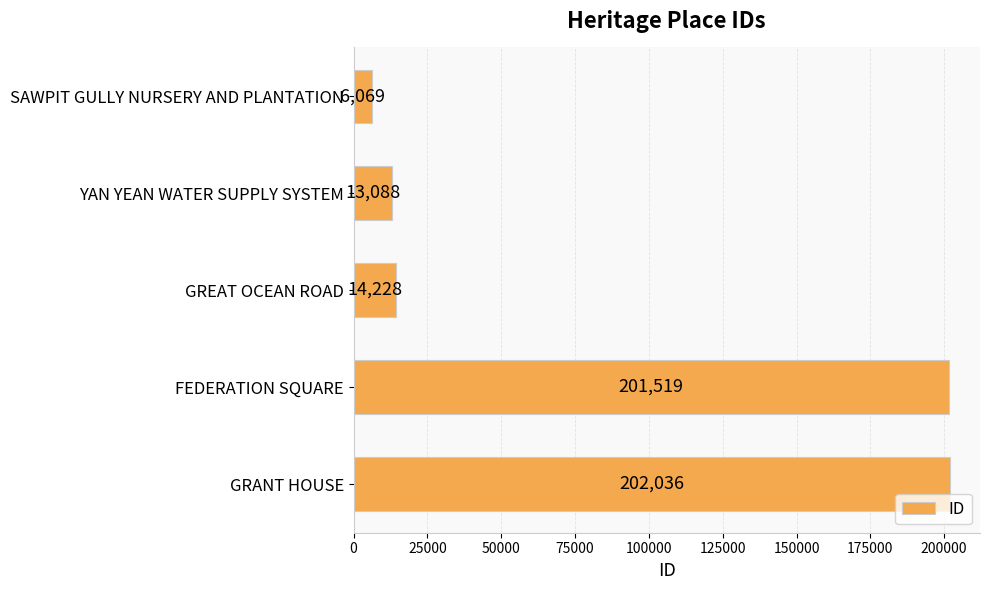

Which category has the lowest value across all series?

SAWPIT GULLY NURSERY AND PLANTATION